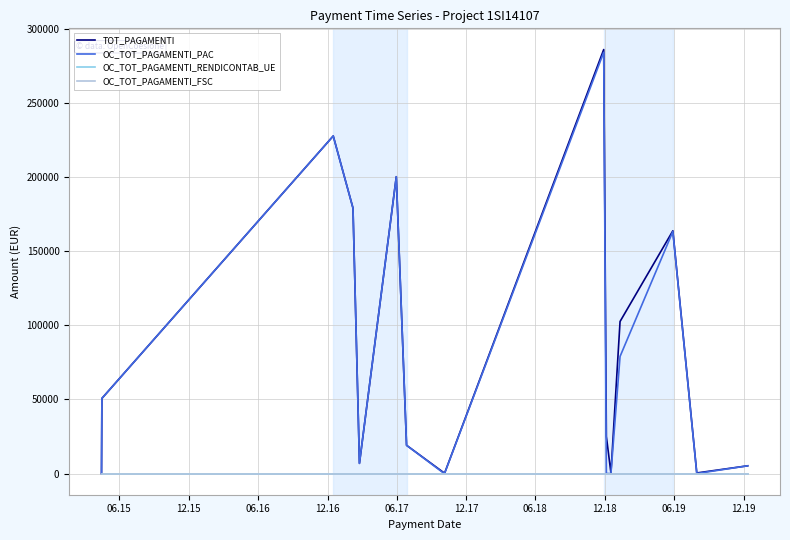

Does the chart display data point markers on the line(s)?

No